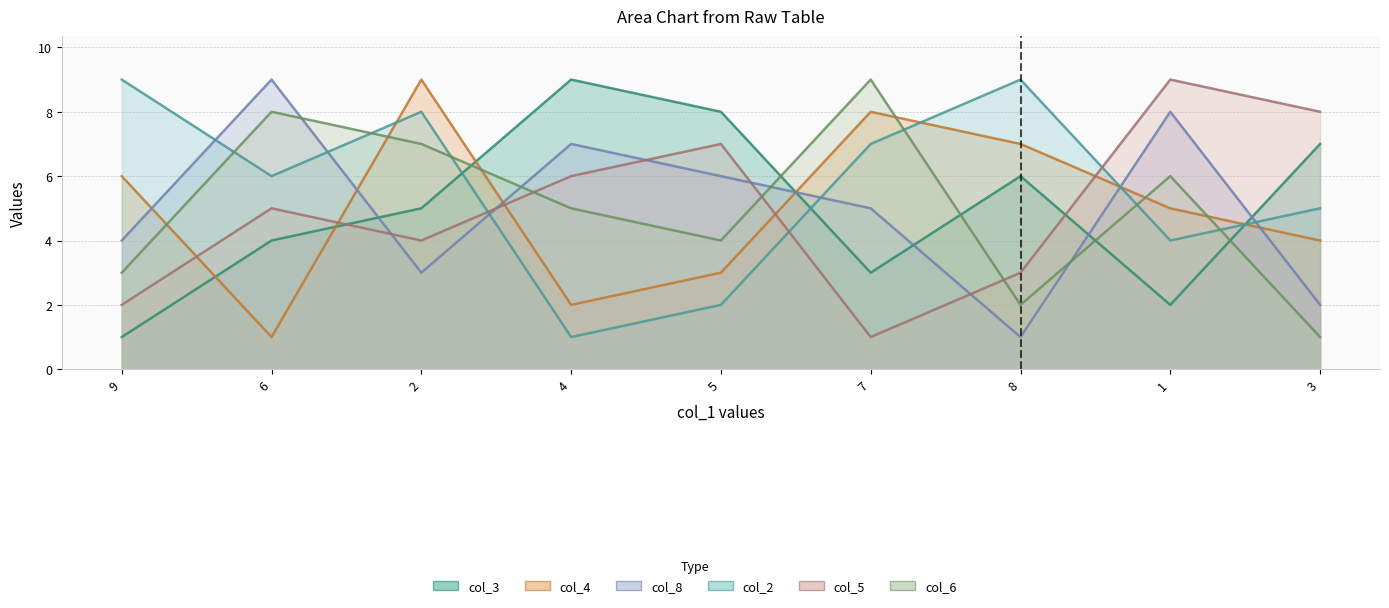

Rank the categories by col_6 value from lowest to highest.

3, 8, 9, 5, 4, 1, 2, 6, 7